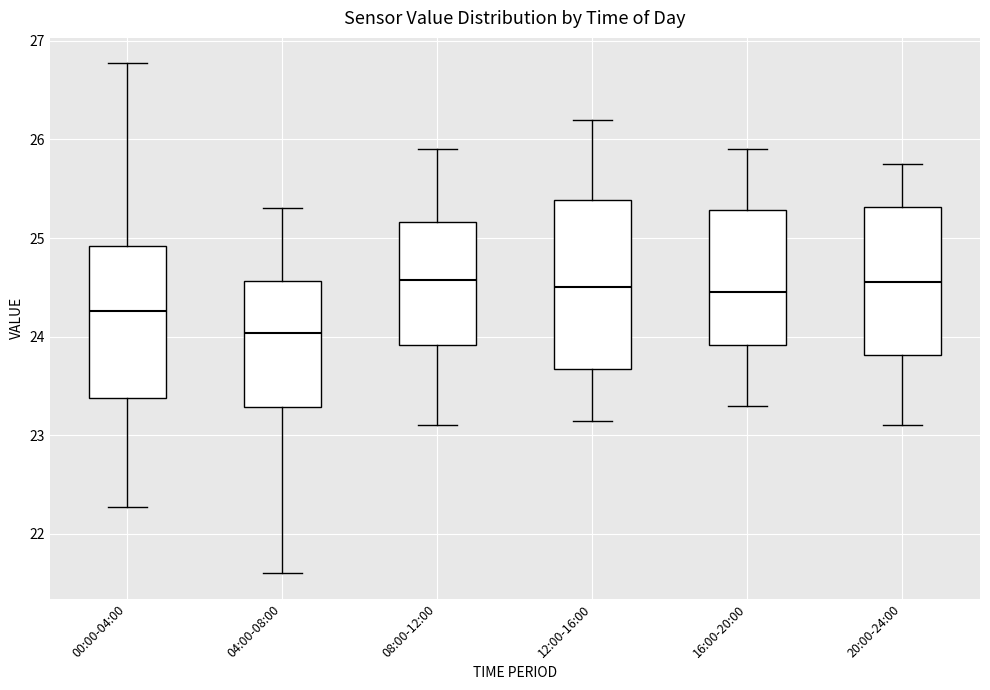

Reading left to right, transcribe this box plot: for each box, give where its median line is, the range the box spans, and where its two whiskers end, as read against the y-axis. The values are not printed on the chart, so give them approximately, as read against the axis.

00:00-04:00: median 24.3, box 23.4 to 24.9, whiskers 22.3 to 26.8
04:00-08:00: median 24.0, box 23.3 to 24.6, whiskers 21.6 to 25.3
08:00-12:00: median 24.6, box 23.9 to 25.2, whiskers 23.1 to 25.9
12:00-16:00: median 24.5, box 23.7 to 25.4, whiskers 23.2 to 26.2
16:00-20:00: median 24.5, box 23.9 to 25.3, whiskers 23.3 to 25.9
20:00-24:00: median 24.6, box 23.8 to 25.3, whiskers 23.1 to 25.8